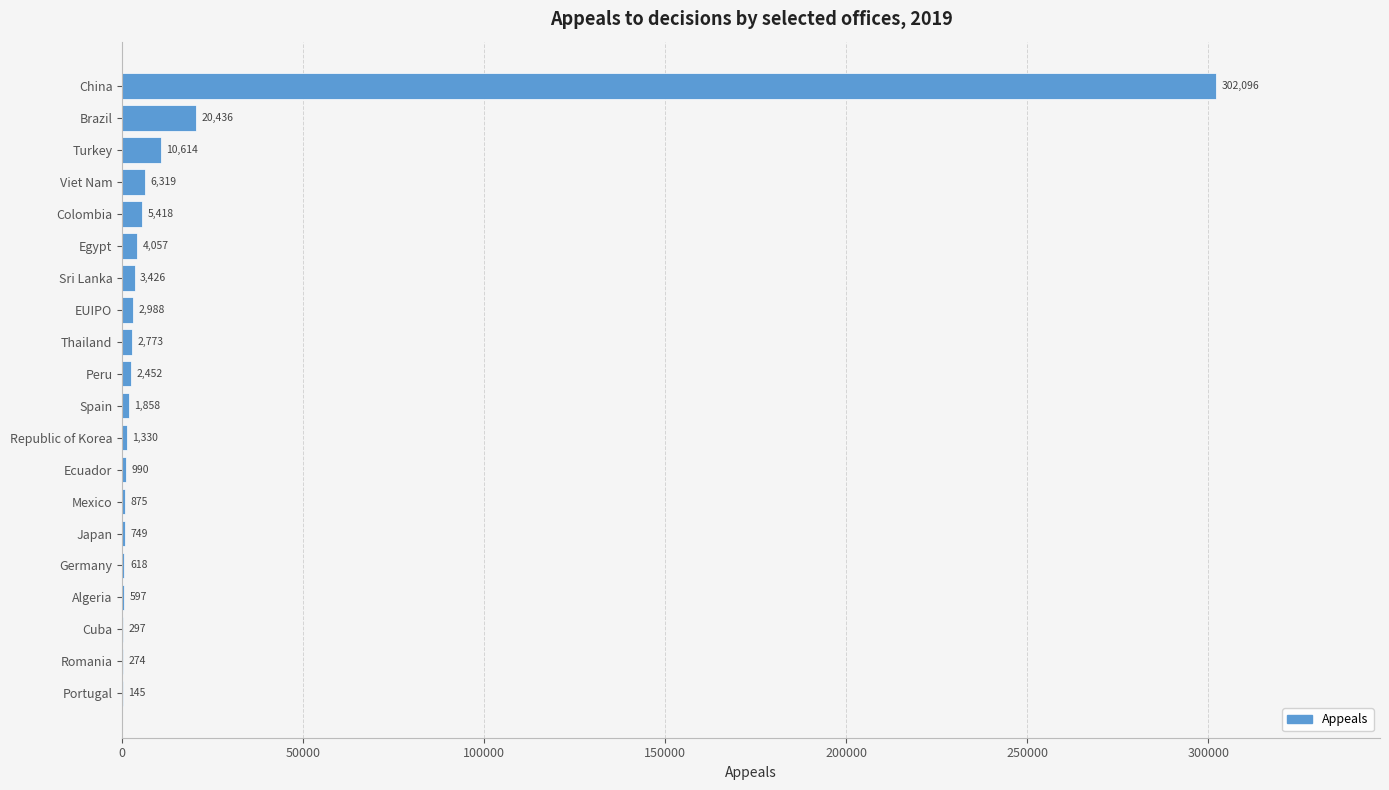

Which label corresponds to the largest value in the chart?

China